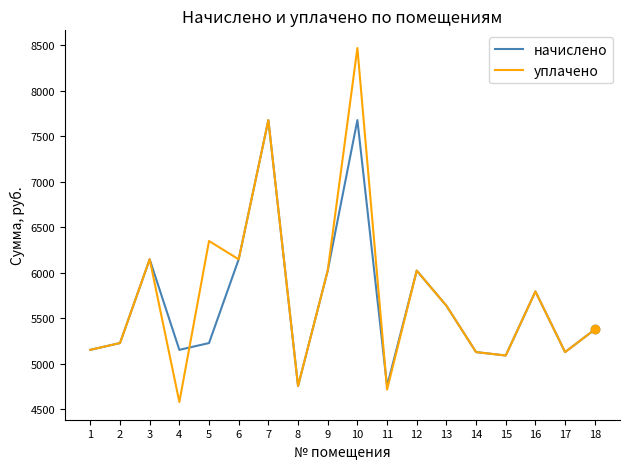

What value does the начислено series have at 14?

5129.5